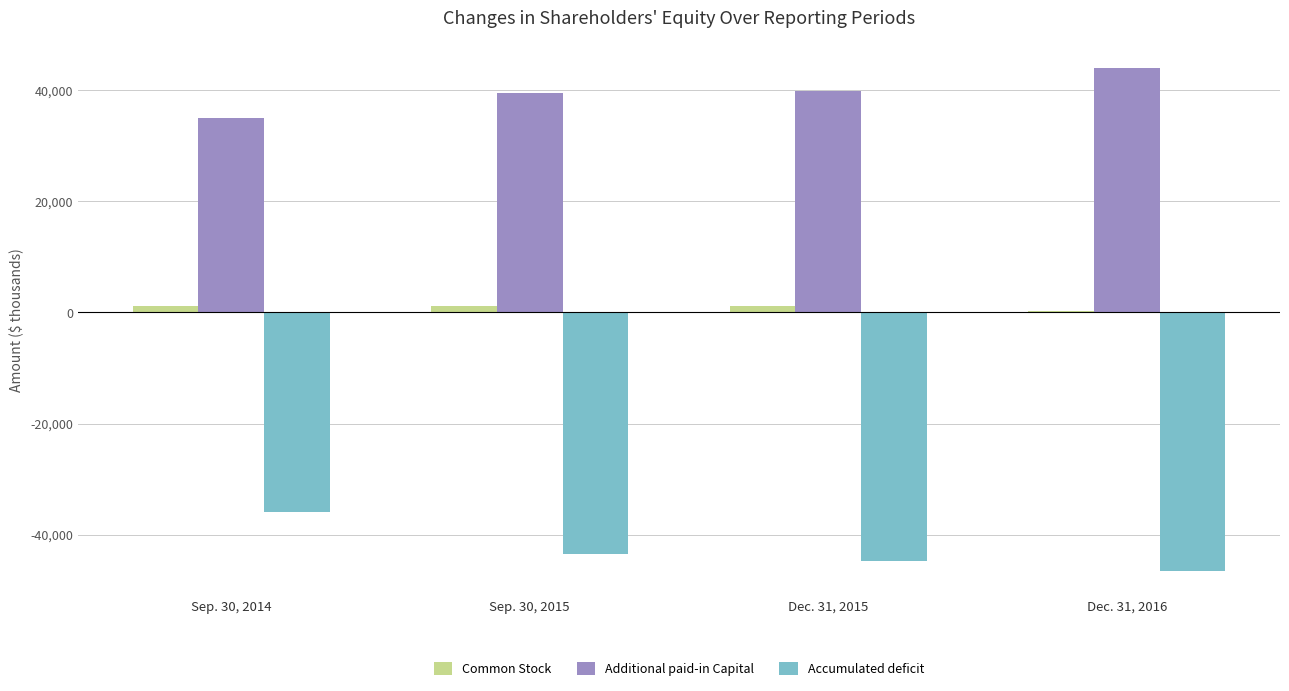

What is the sum of the Common Stock values at Sep. 30, 2014 and Dec. 31, 2015?

2382